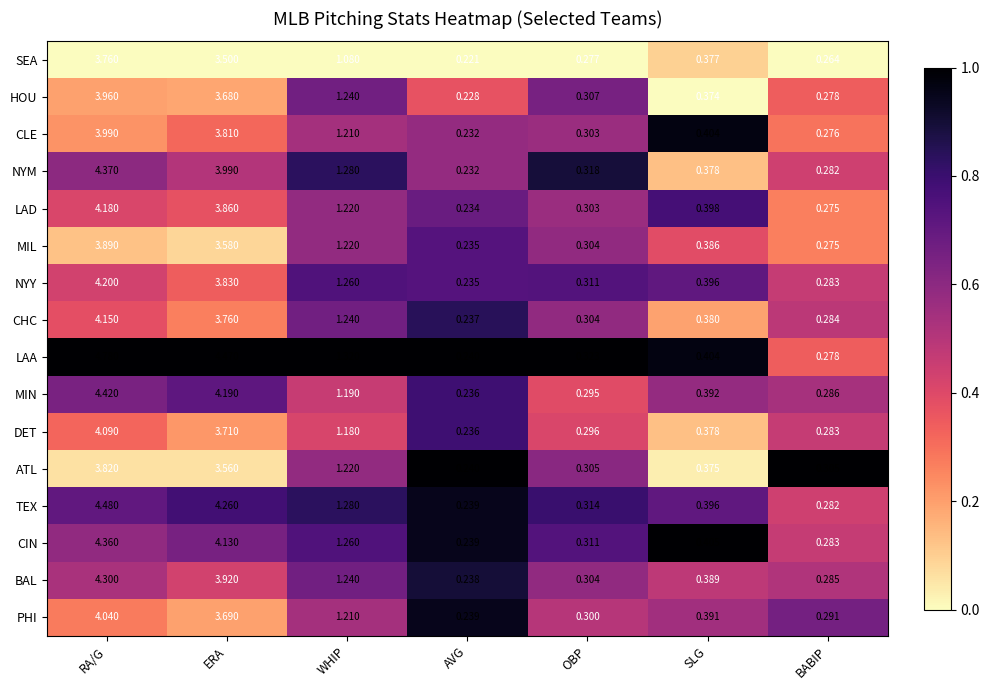

What is the spread (max minus min) of values at RA/G?

1.0